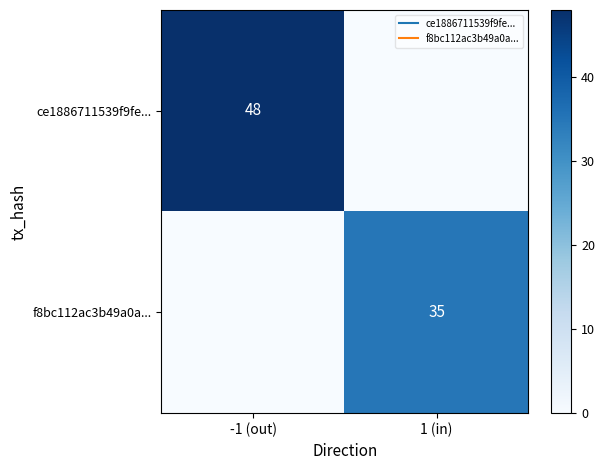

Is it true that ce1886711539f9fe... equals 48 at -1 (out)?

True